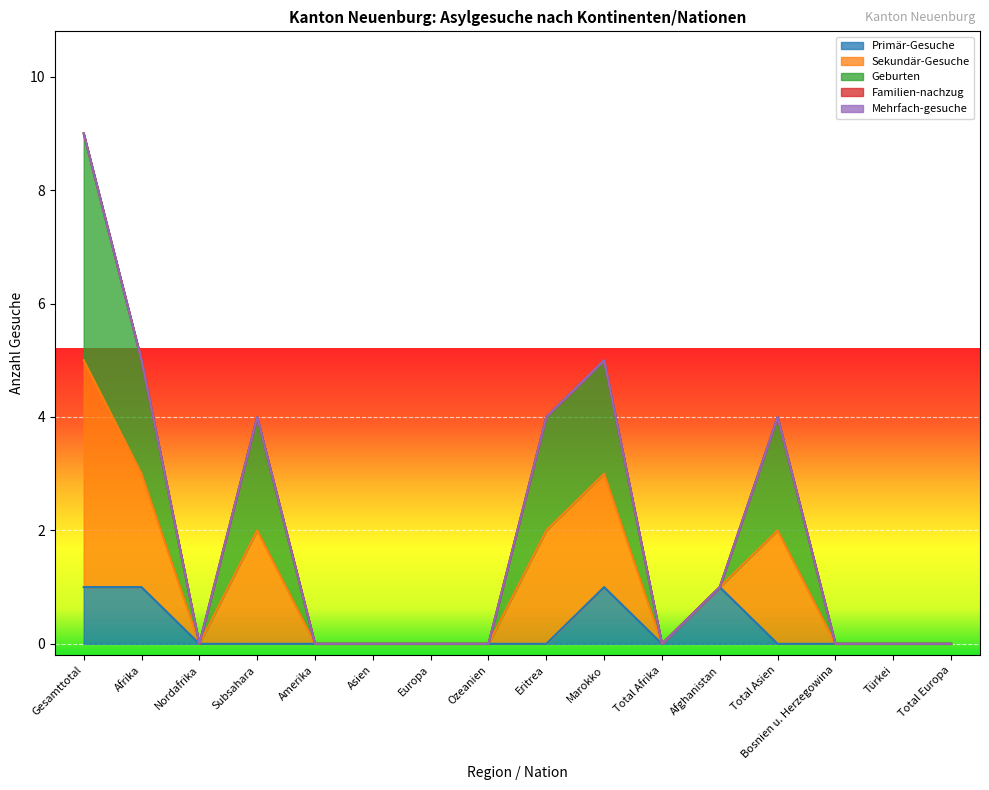

Which category has the highest value in the Geburten series?

Gesamttotal